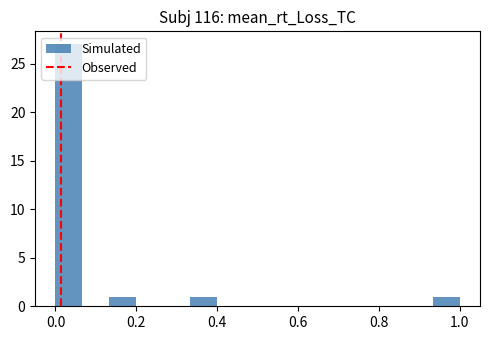

Read against the x-axis, roughly where is the centre of the tallest bar?

0.04